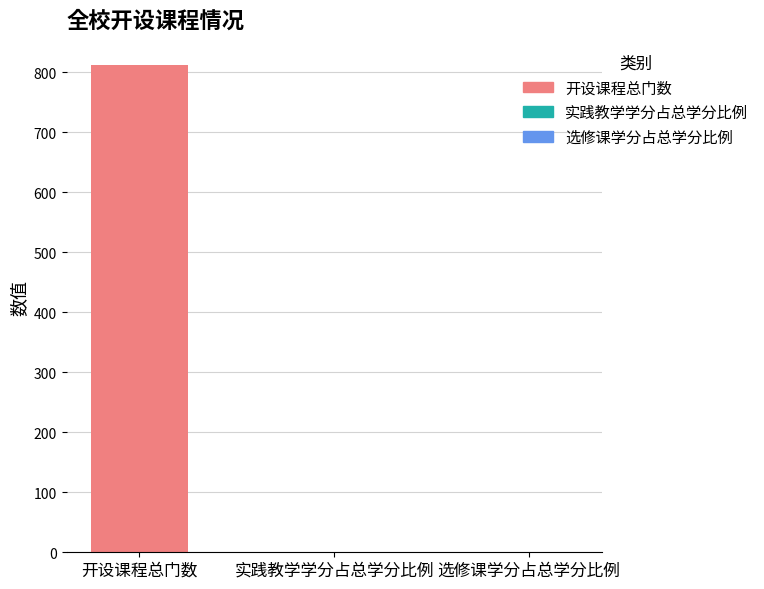

Which category has the highest value across all series?

开设课程总门数